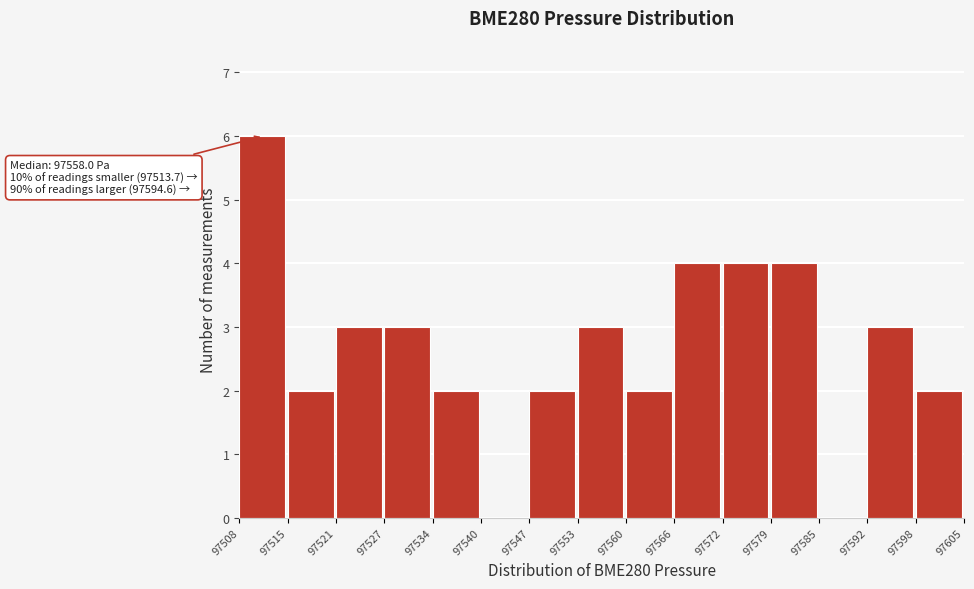

Which range on the x-axis has the tallest bar?

97508 to 97515